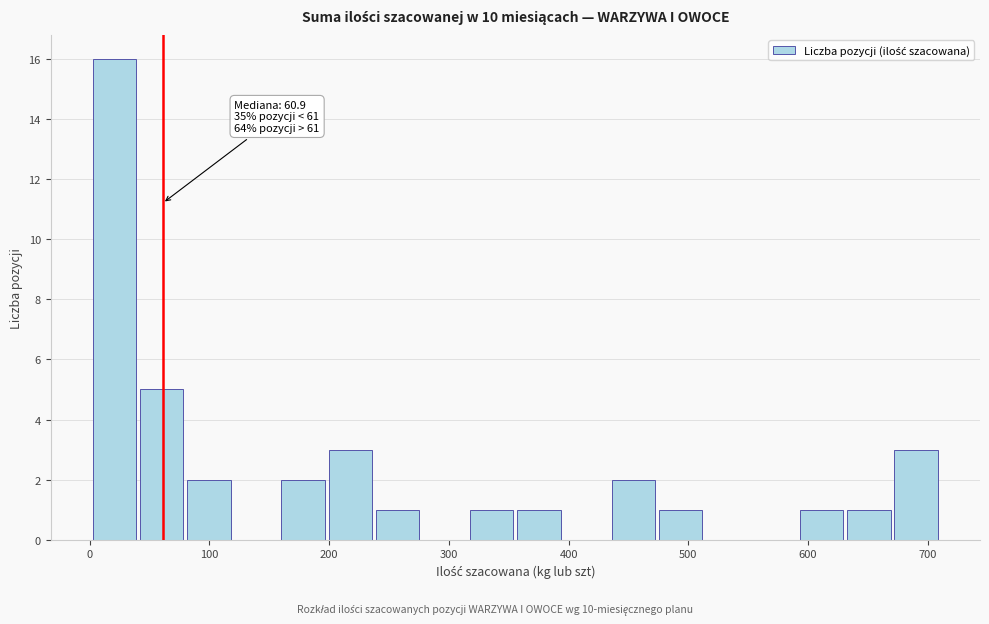

Read against the x-axis, roughly where is the centre of the tallest bar?

20